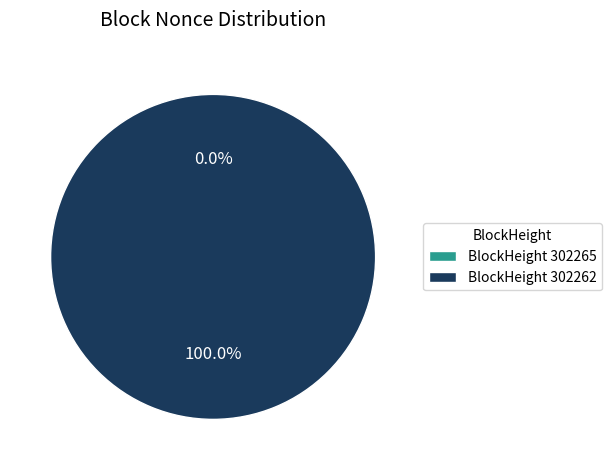

Is there any slice that represents more than half of the pie?

Yes